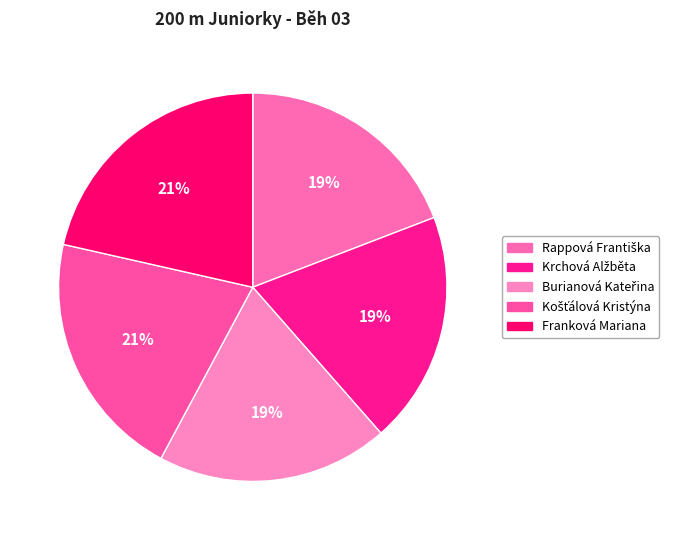

What is the change in value from Burianová Kateřina to Košťálová Kristýna?

+1.9